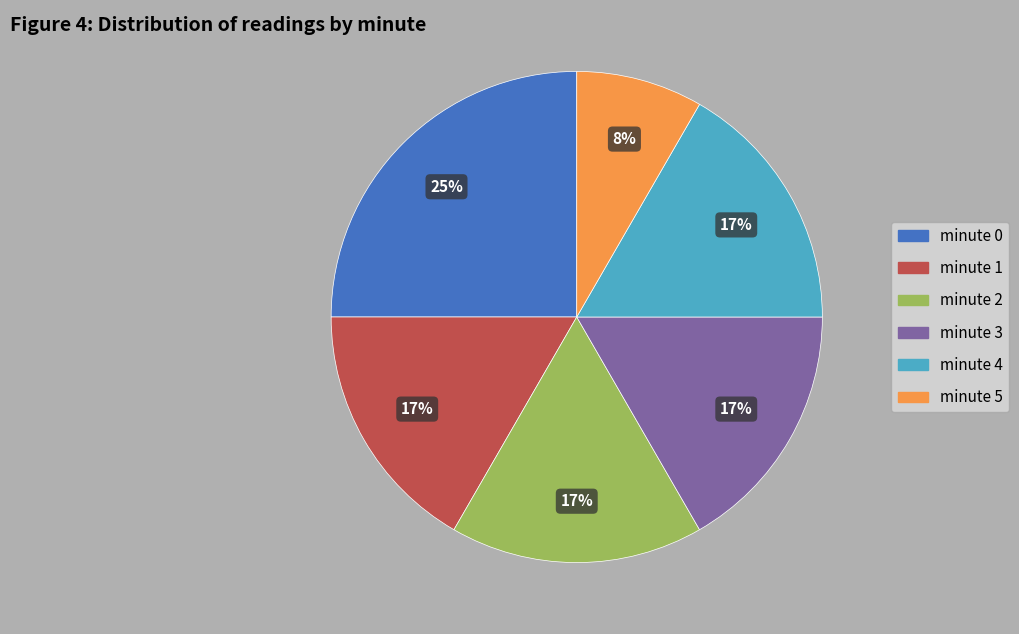

What percentage is the minute 2 slice, to the nearest percent?

17%